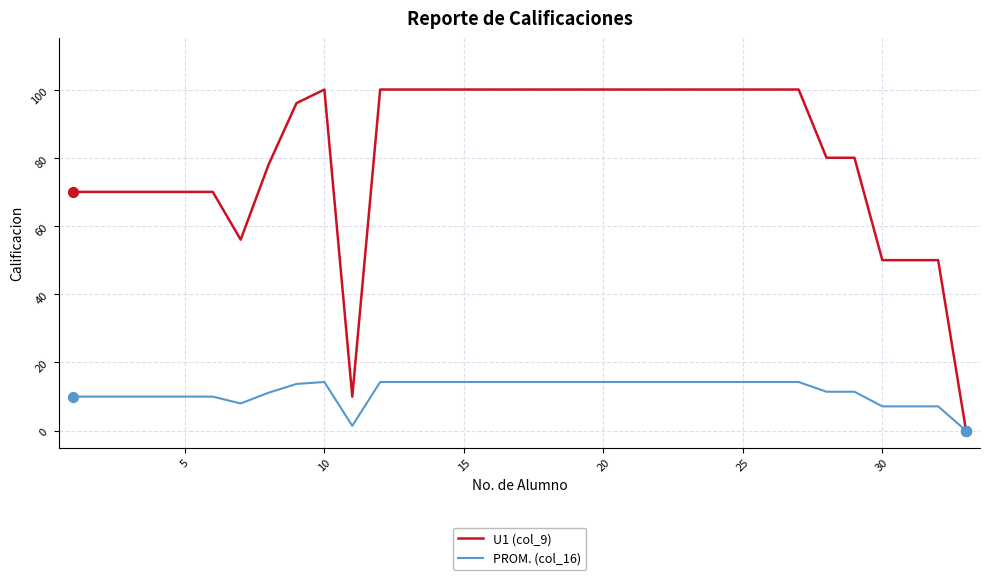

Rank the series by their maximum value, from highest to lowest.

U1 (col_9), PROM. (col_16)